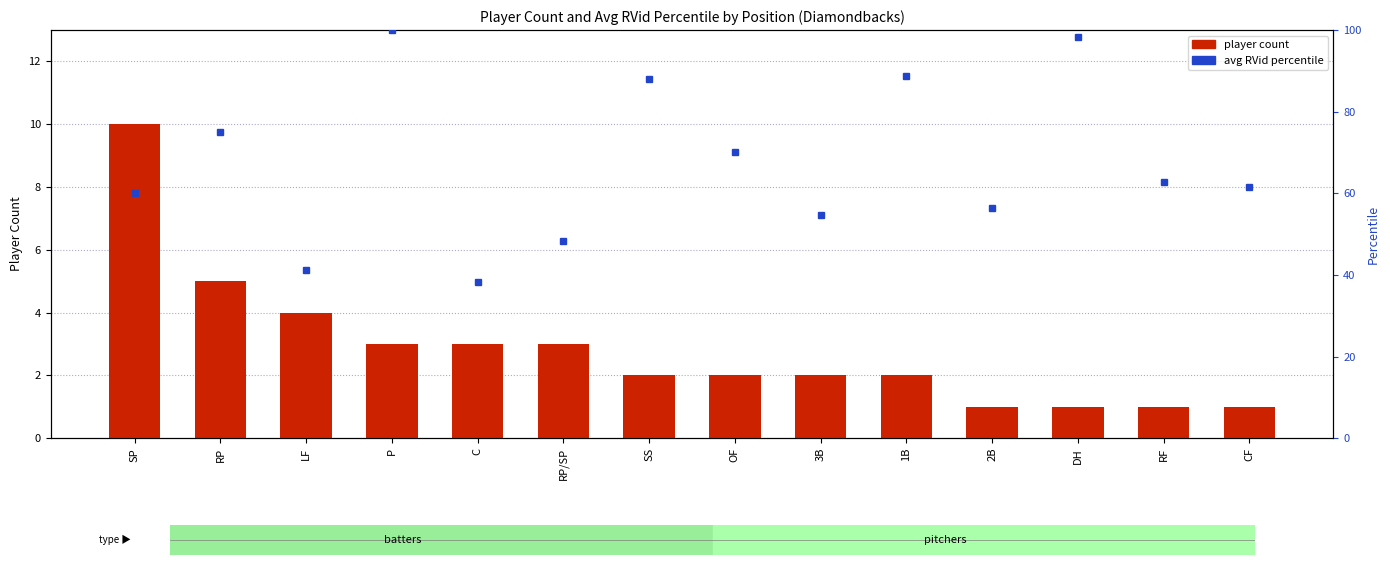

True or false: the data shows 1 at 3B.

False